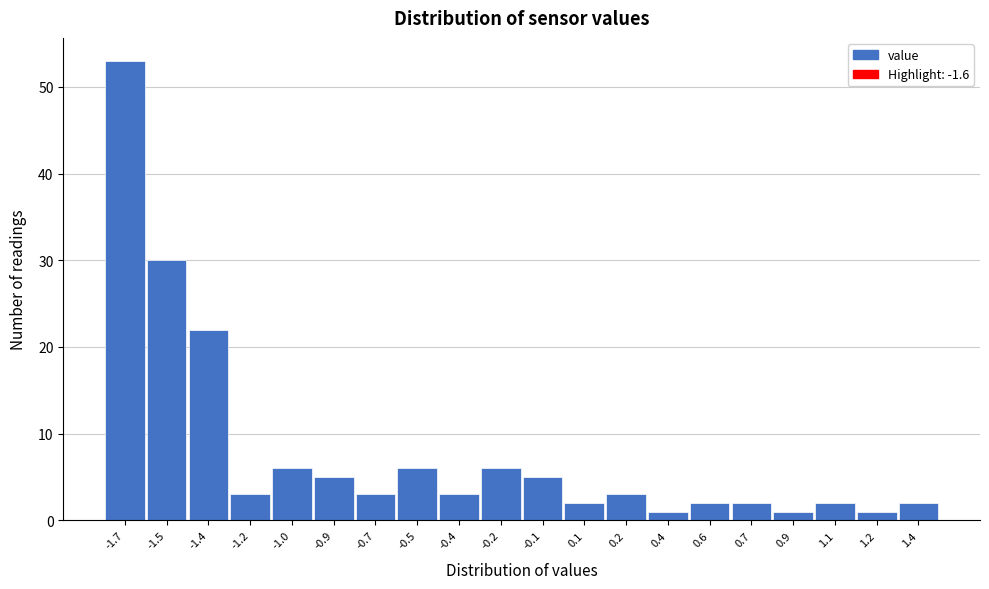

Reading right to left, transcribe all the data shown in this chart.

1.4=2	1.2=1	1.1=2	0.9=1	0.7=2	0.6=2	0.4=1	0.2=3	0.1=2	-0.1=5	-0.2=6	-0.4=3	-0.5=6	-0.7=3	-0.9=5	-1.0=6	-1.2=3	-1.4=22	-1.5=30	-1.7=53